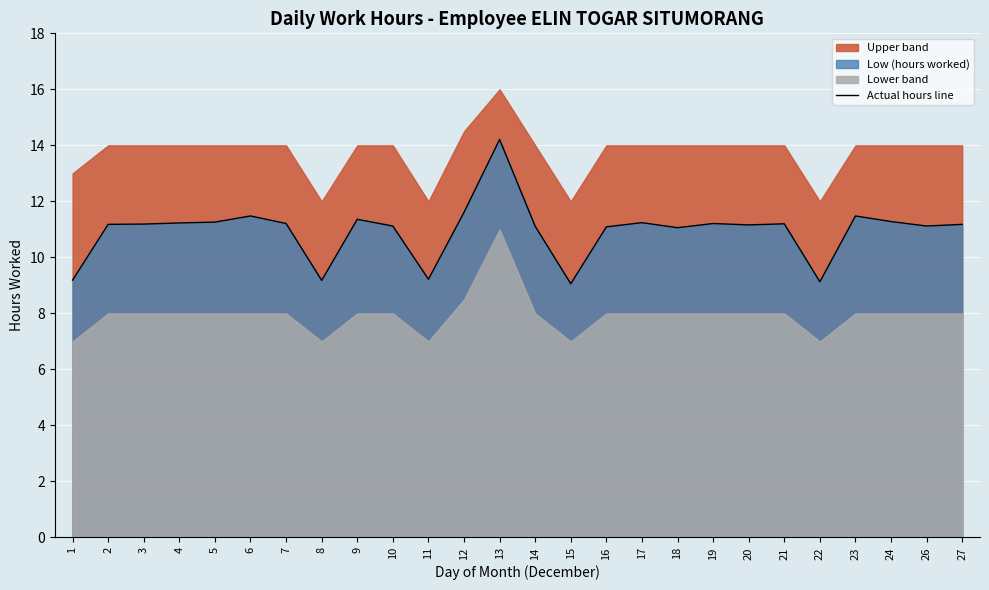

Reading right to left, list all the values displayed in this chart.

27=11.2	26=11.1	24=11.3	23=11.5	22=9.1	21=11.2	20=11.2	19=11.2	18=11.1	17=11.2	16=11.1	15=9.1	14=11.1	13=14.2	12=11.6	11=9.2	10=11.1	9=11.4	8=9.2	7=11.2	6=11.5	5=11.3	4=11.2	3=11.2	2=11.2	1=9.2